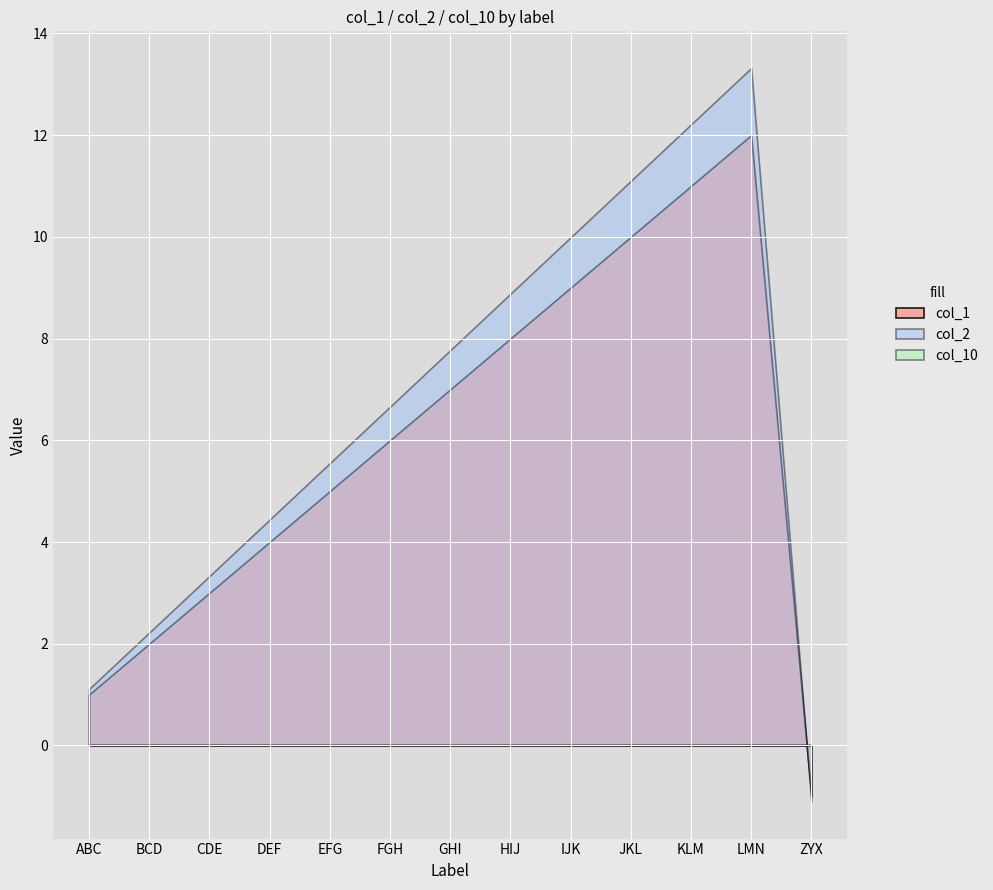

Rank the series by their maximum value, from lowest to highest.

col_10, col_1, col_2